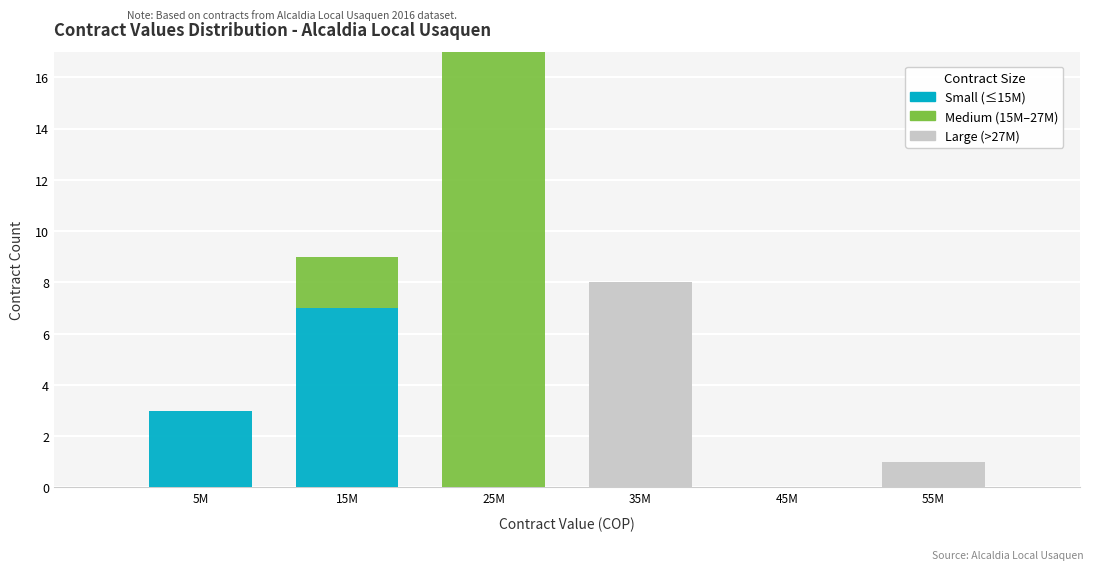

Reading left to right, list the values for the Small (≤15M) series.

5M=3	15M=7	25M=0	35M=0	45M=0	55M=0